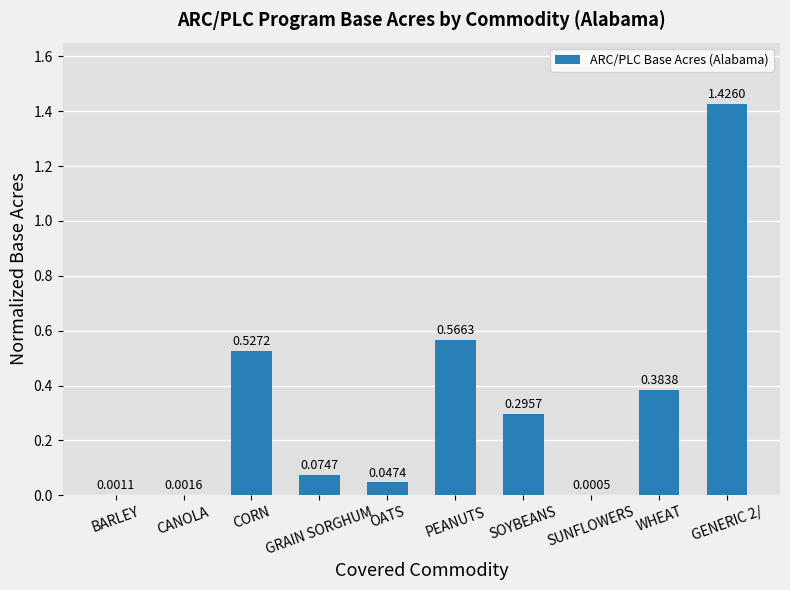

What is the change in value from SUNFLOWERS to WHEAT?

+0.4